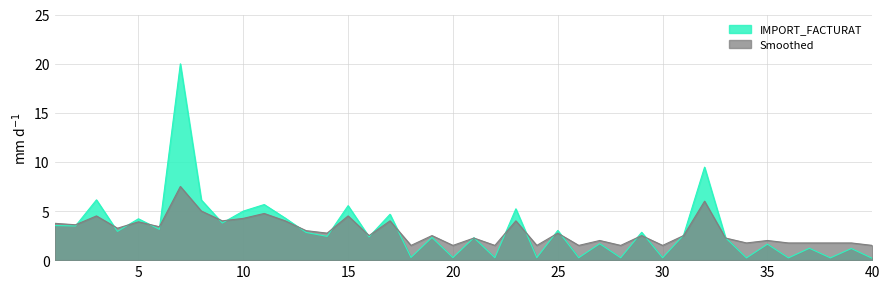

In IMPORT_FACTURAT, how many points are lower than both neighbors (excluding endpoints)?

16